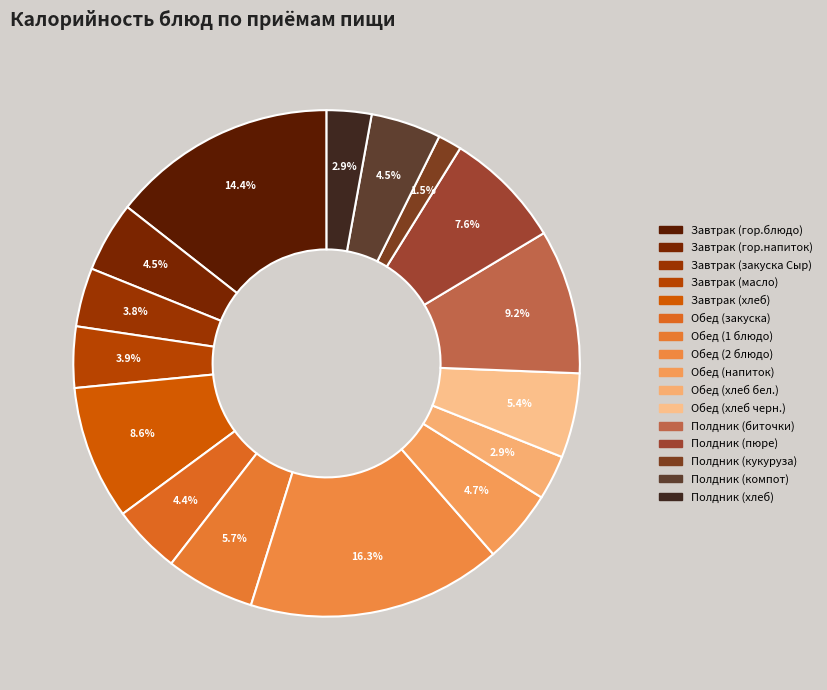

Which slice is the smallest?

Полдник (кукуруза)